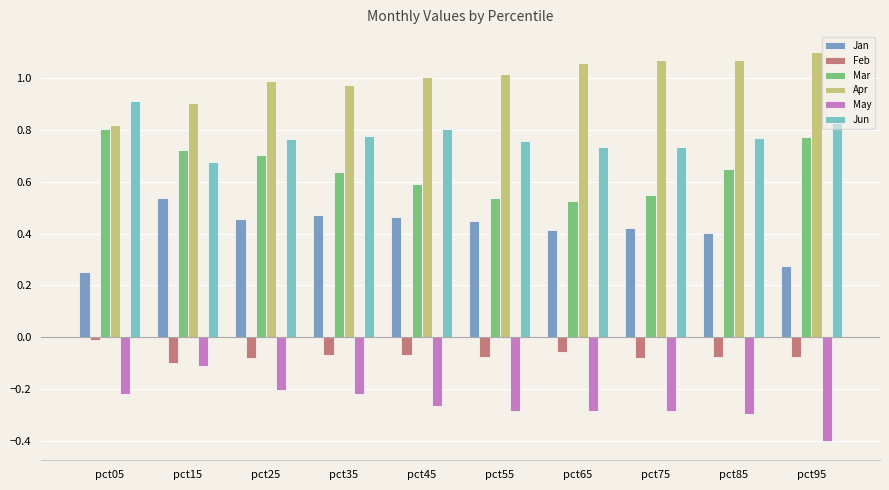

What are all the series names shown in the legend?

Jan, Feb, Mar, Apr, May, Jun